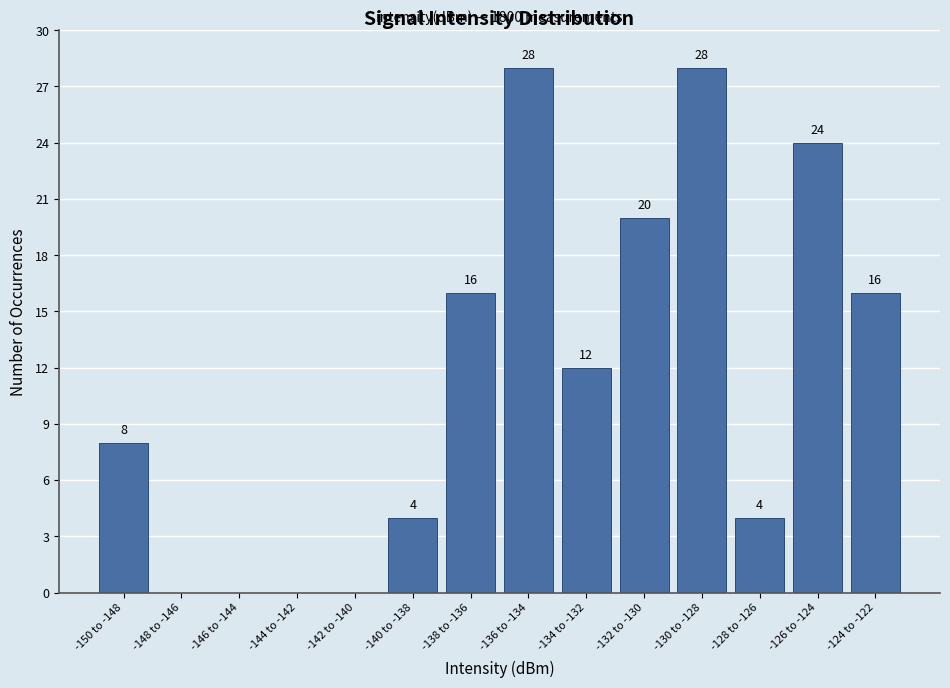

Reading left to right, extract all data points from this chart.

-150 to -148=8	-148 to -146=0	-146 to -144=0	-144 to -142=0	-142 to -140=0	-140 to -138=4	-138 to -136=16	-136 to -134=28	-134 to -132=12	-132 to -130=20	-130 to -128=28	-128 to -126=4	-126 to -124=24	-124 to -122=16